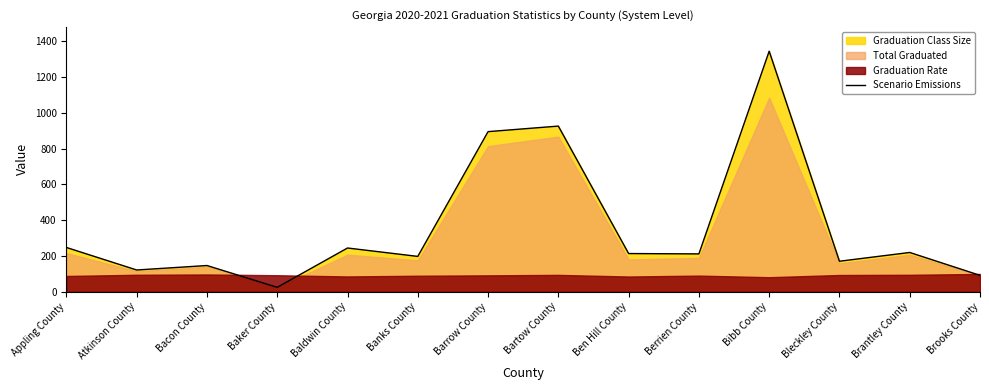

What is the label of the 4th point from the left?

Baker County